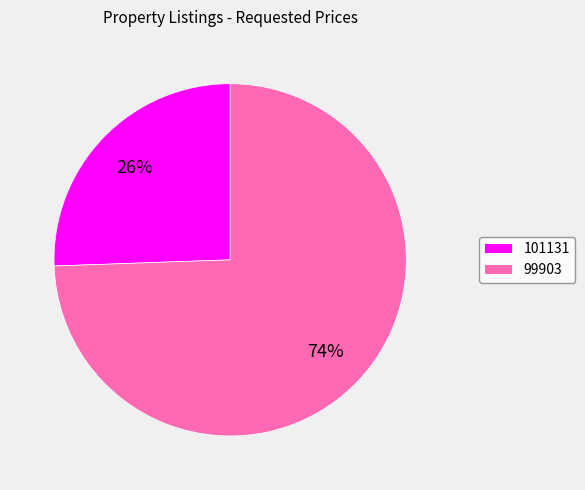

Between 101131 and 99903, which is larger?

99903